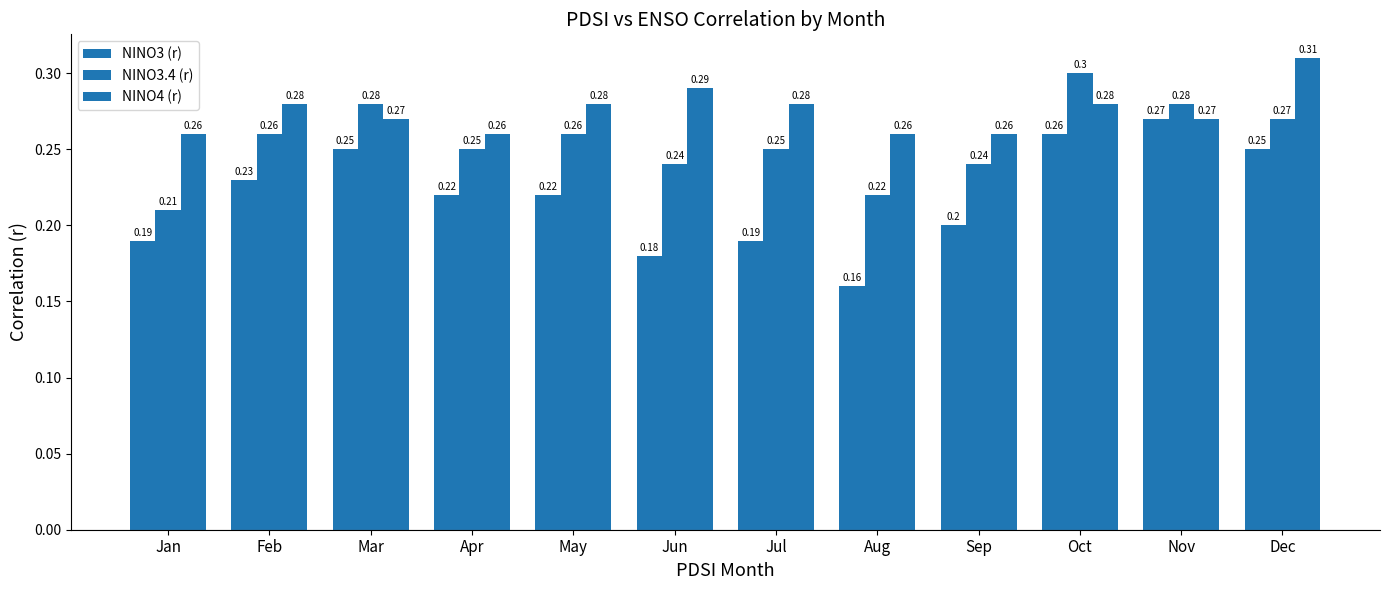

What is the maximum value shown in the chart?

0.3